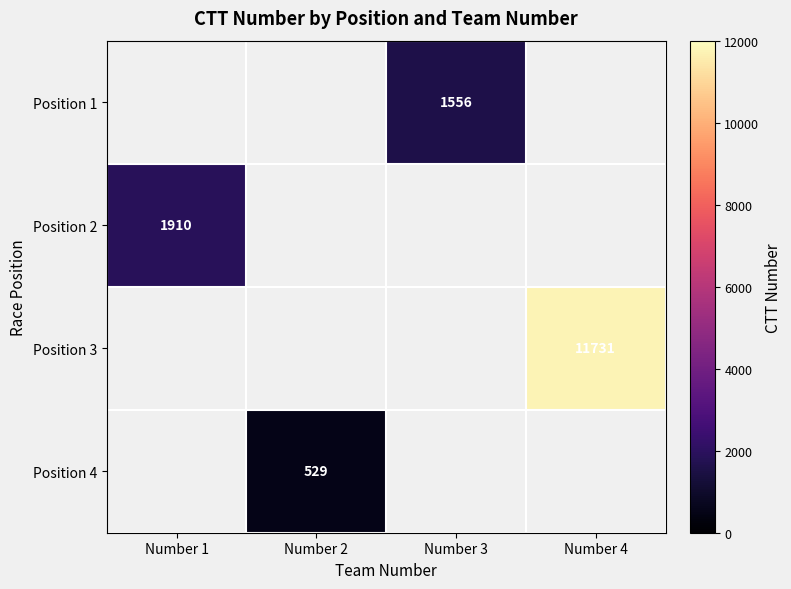

Is it true that Position 4 equals 529 at Number 2?

True